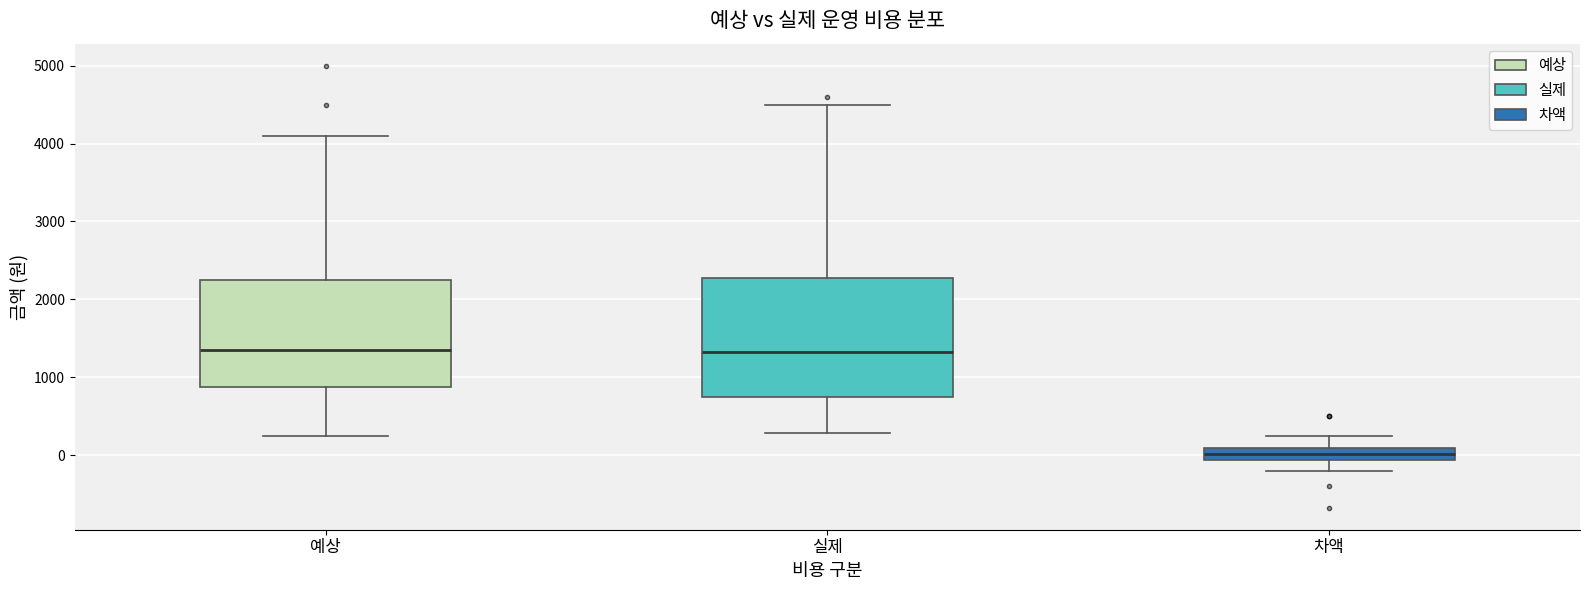

Where does the median line of the box for 실제 sit on the y-axis? The values are not printed on the chart, so give them approximately, as read against the axis.

1300